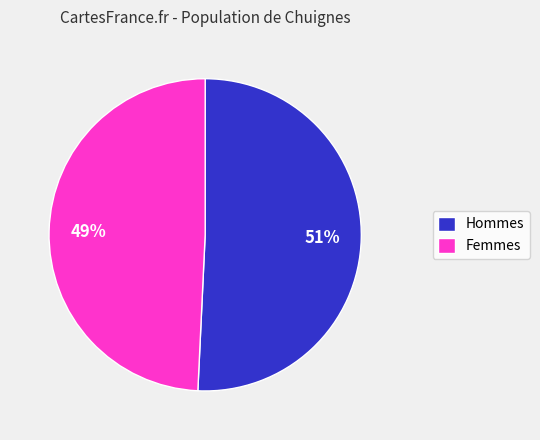

Is it true that Femmes is 42% of the pie?

False